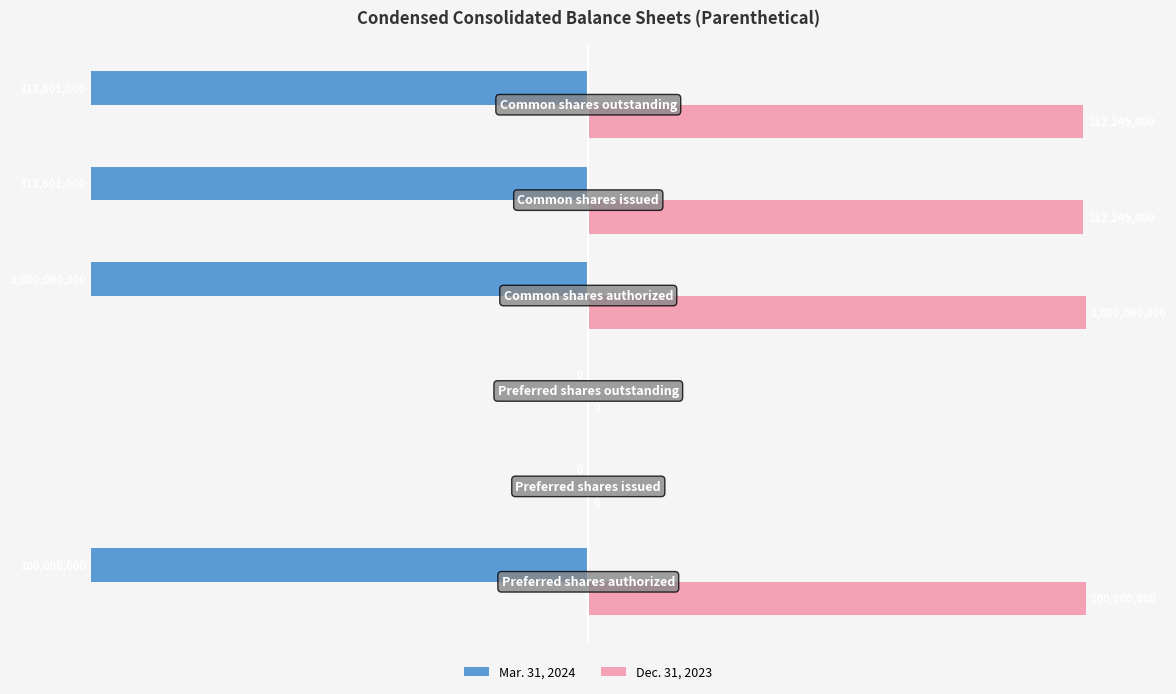

What are all the series names shown in the legend?

Mar. 31, 2024, Dec. 31, 2023